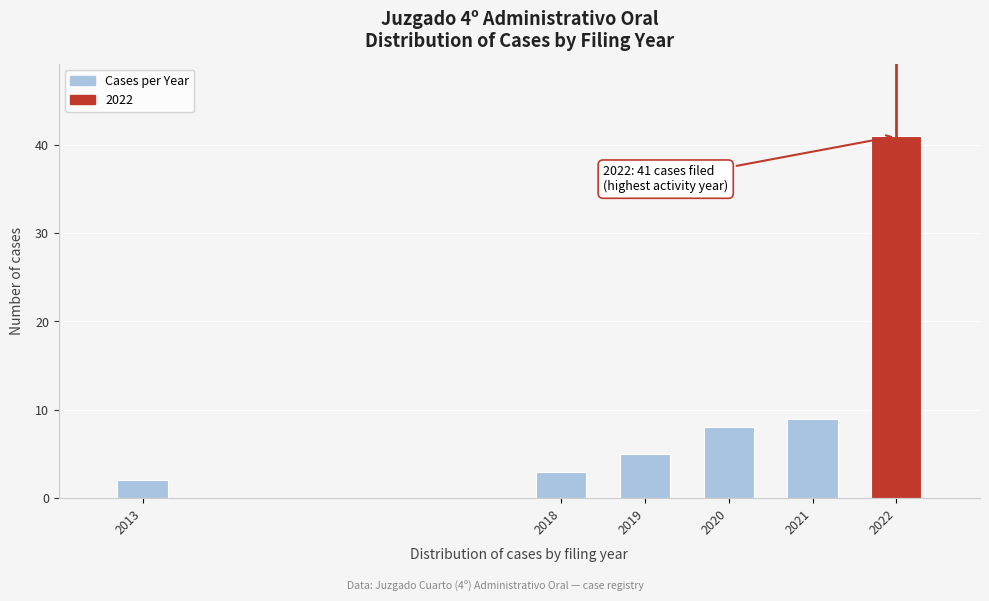

Reading left to right, list all the values displayed in this chart.

2013=2	2018=3	2019=5	2020=8	2021=9	2022=41